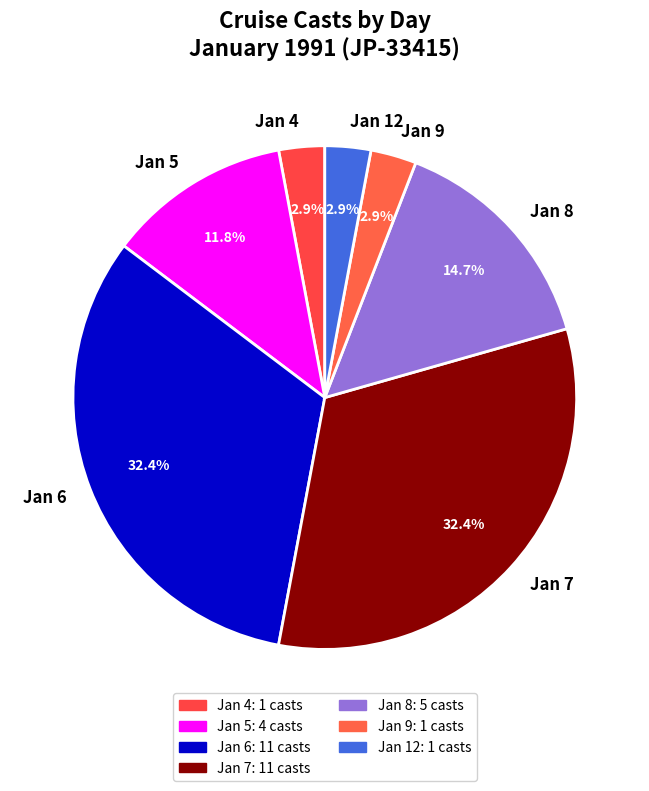

Approximately how many times larger is the value at Jan 6 compared to Jan 7?

1.0